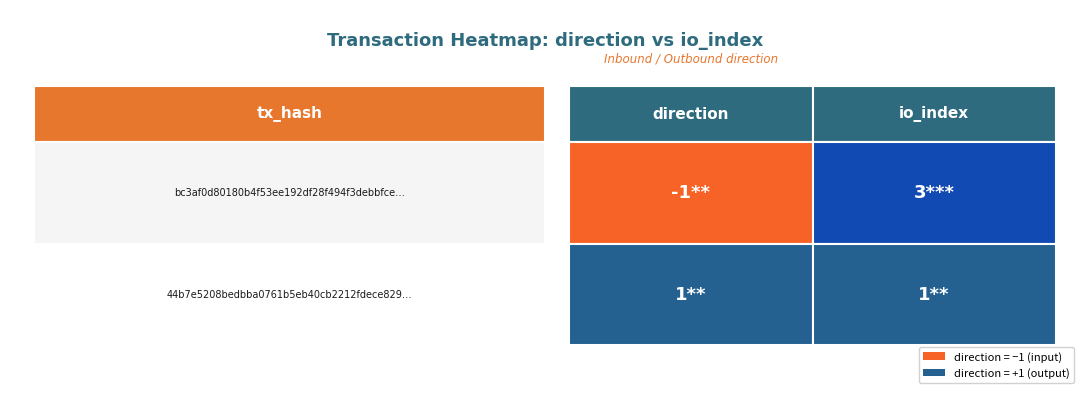

What is the difference between the highest and lowest values at io_index?

2